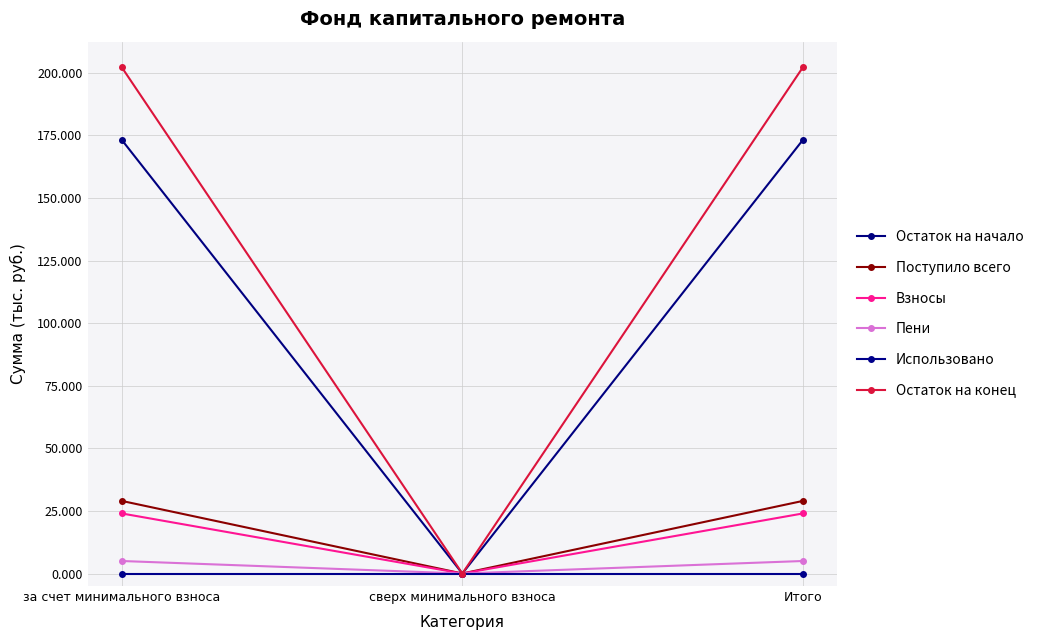

Does the chart have visible grid lines?

Yes